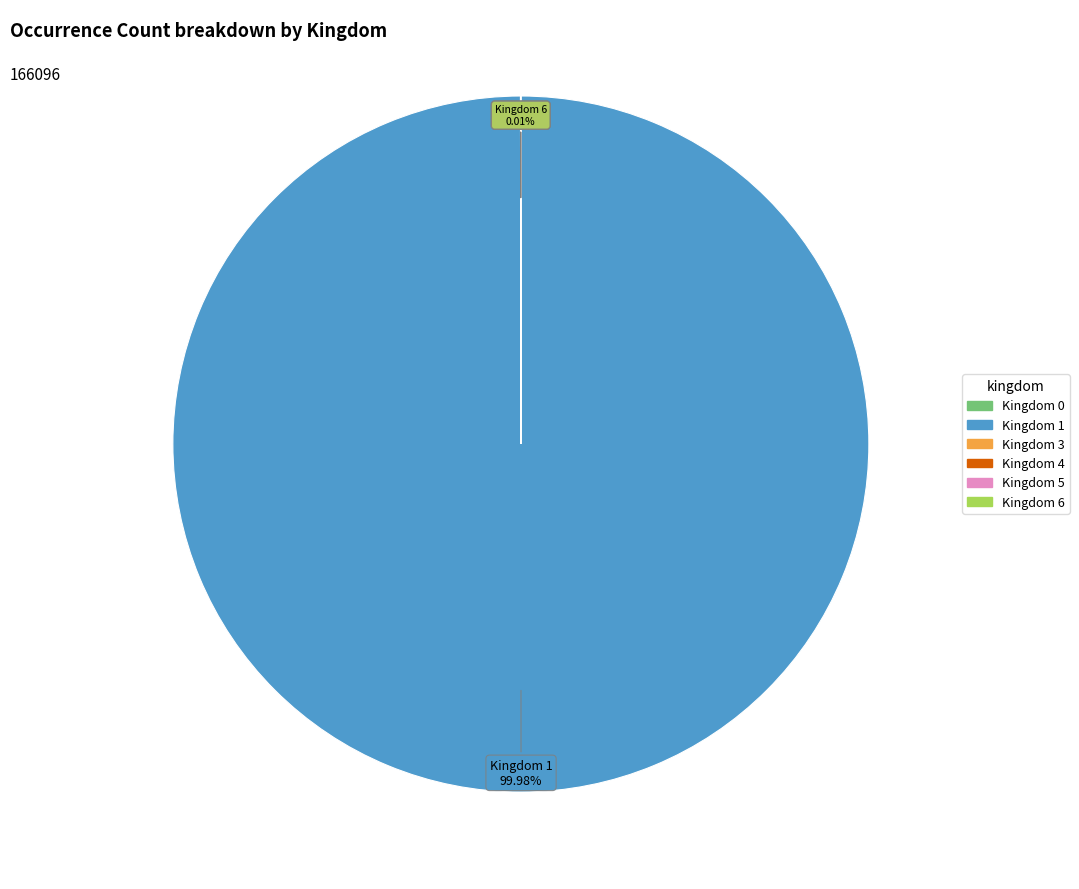

Does any single category account for the majority?

Yes